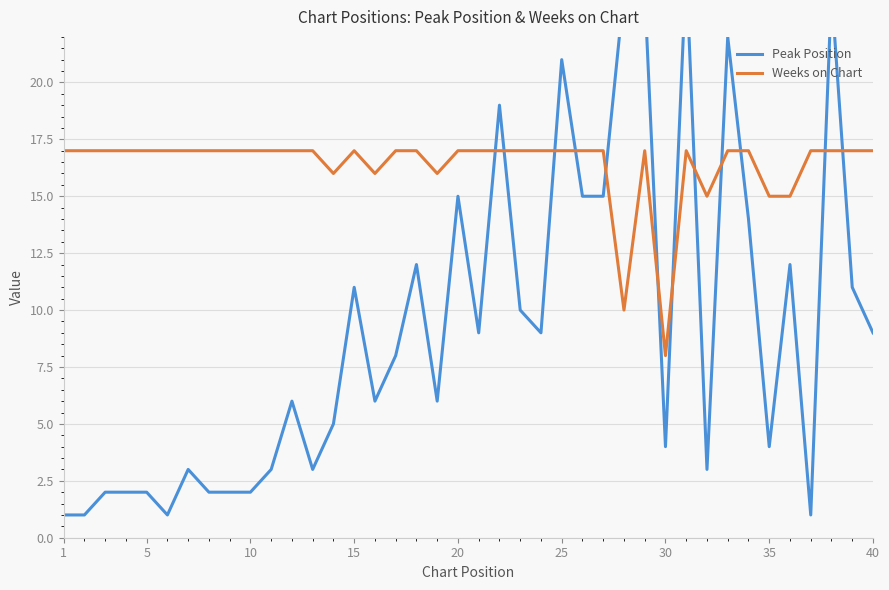

What is the total value across all series at 25?

18